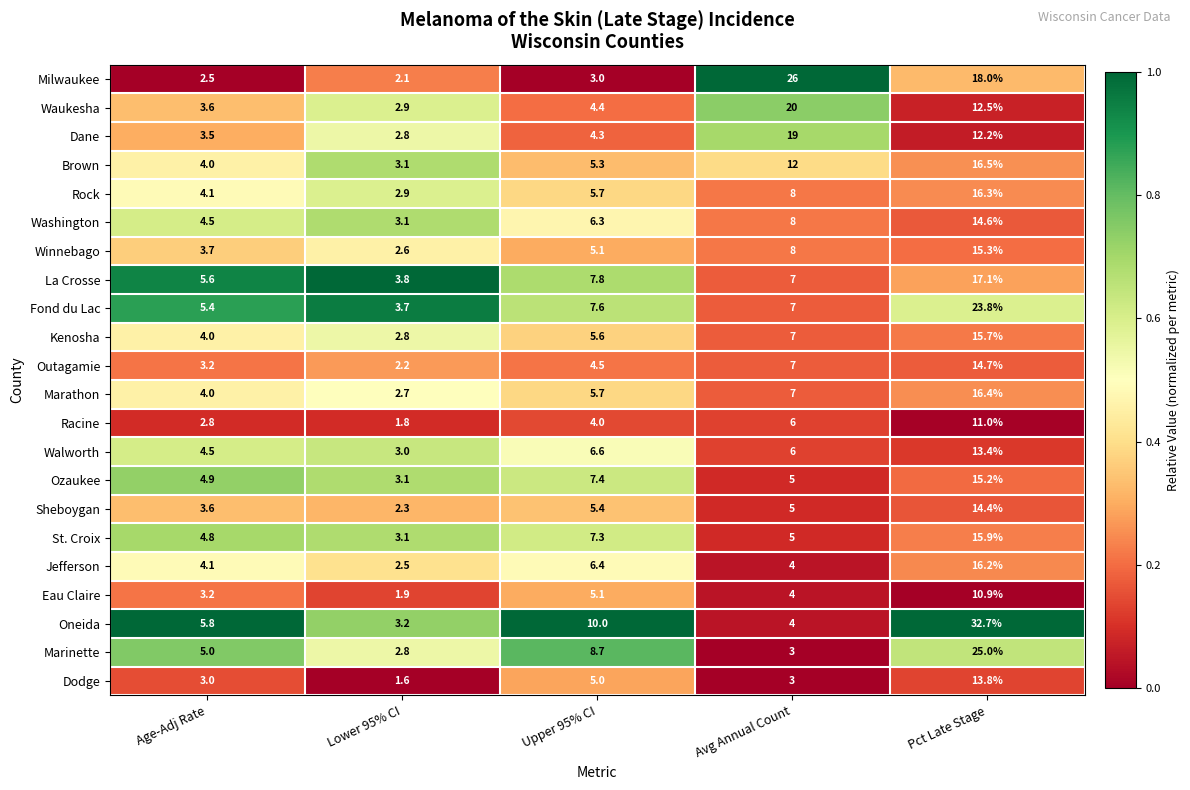

What is the difference between the maximum and minimum values in the Milwaukee series?

23.9